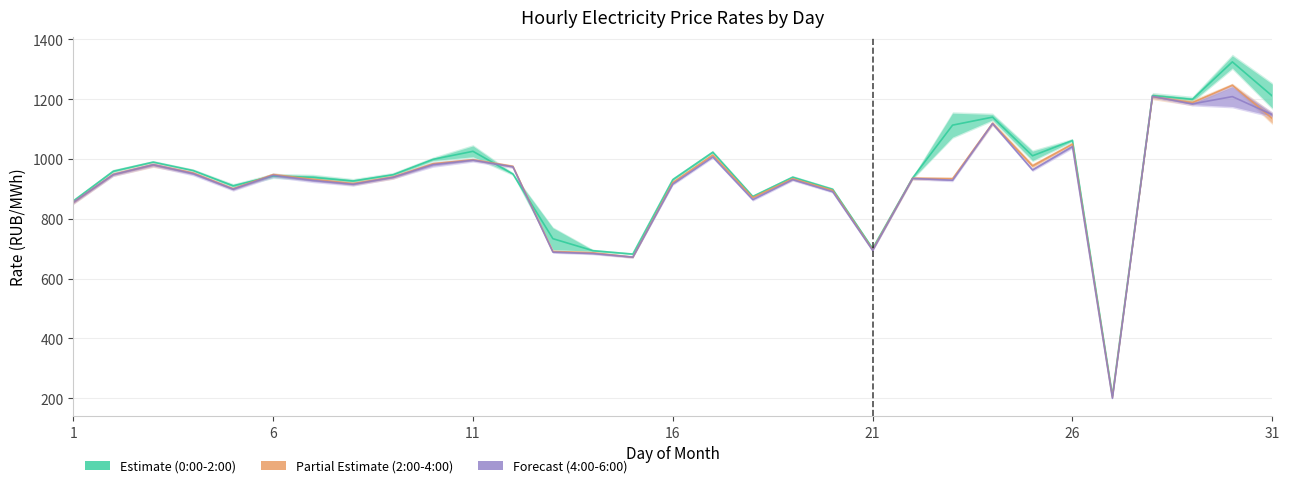

What is the spread (max minus min) of values at 26?

20.3